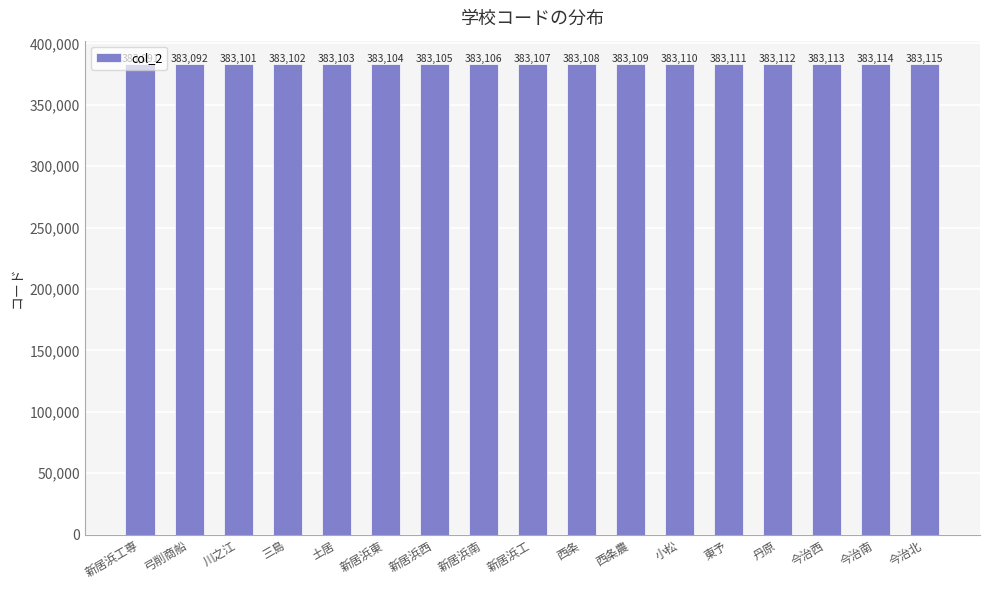

What is the average value?

383106